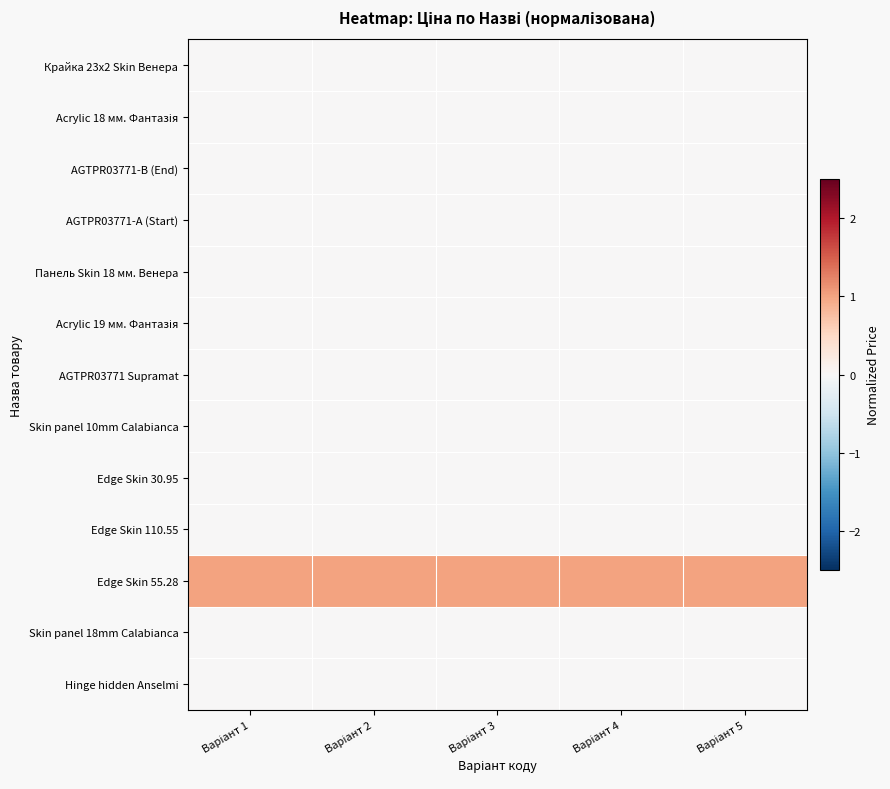

What is the spread (max minus min) of values at Варіант 2?

1